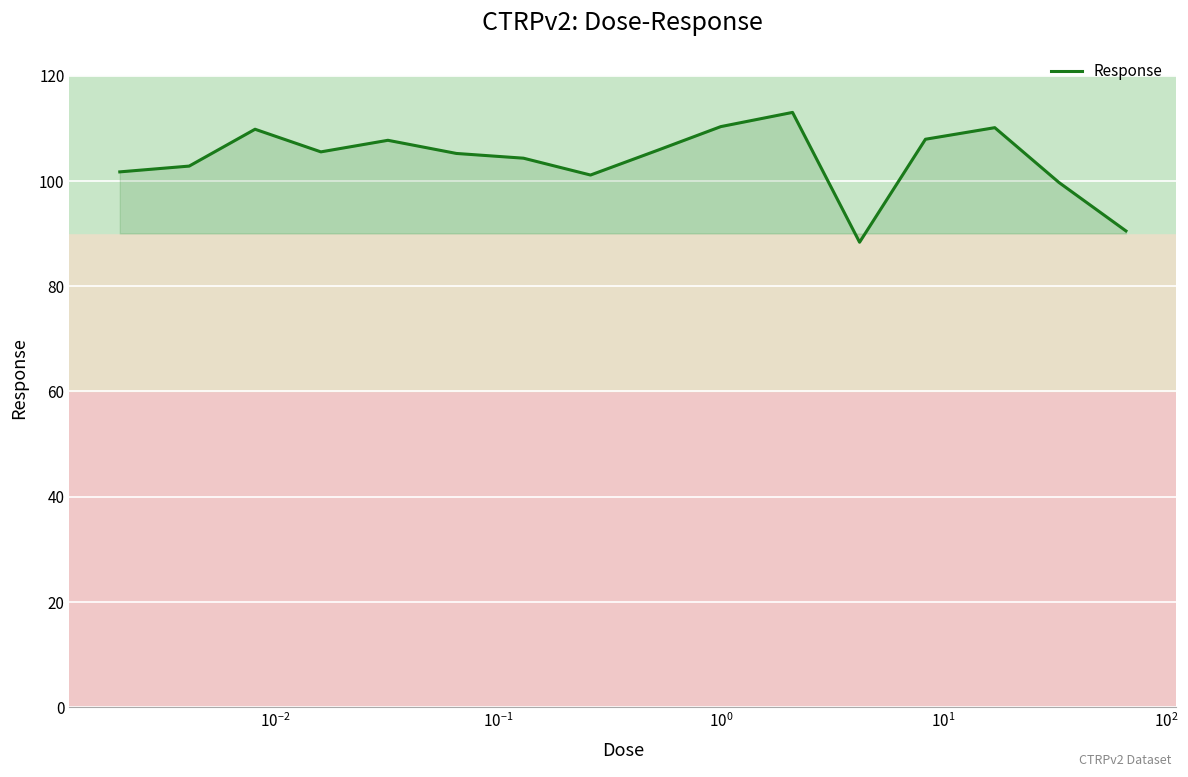

What is the minimum value shown in the chart?

88.3